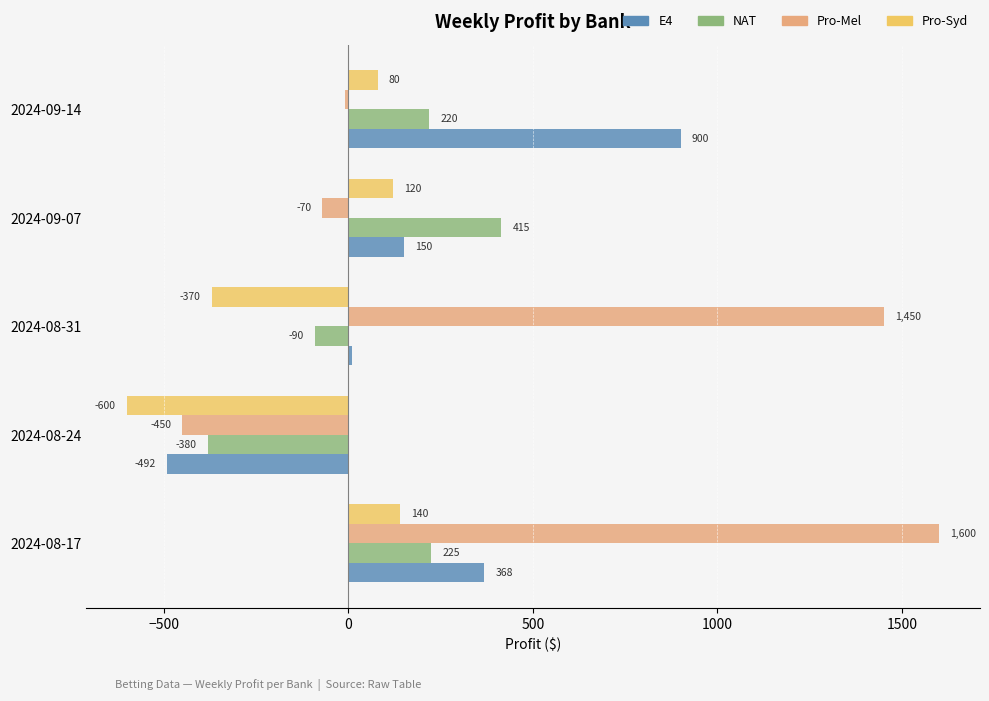

Which series changed the most between 2024-08-17 and 2024-09-07?

Pro-Mel